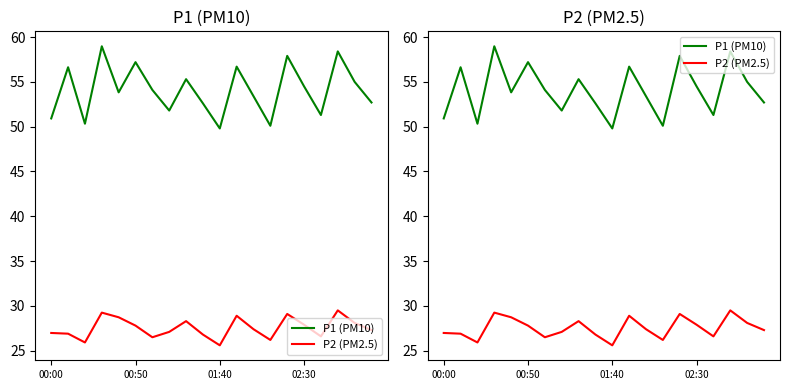

Which has a higher value, 14 or 19?

14